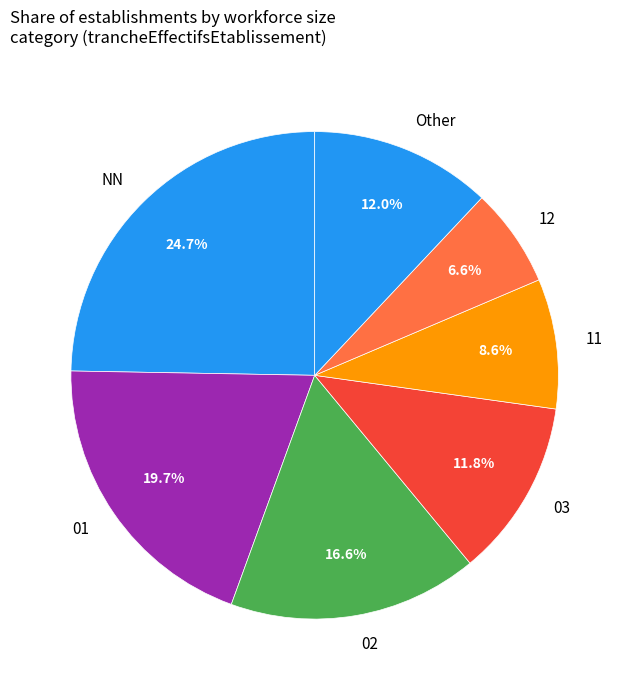

What percentage do 03 and 01 together represent?

31.5%